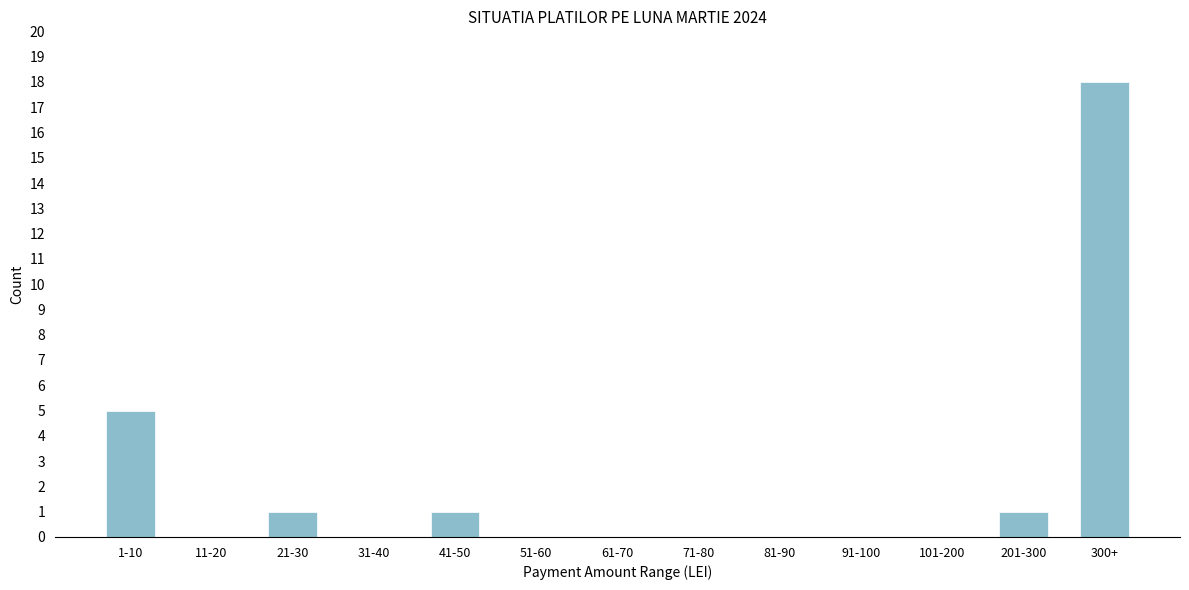

Reading left to right, what are all the values shown in this chart?

1-10=5	11-20=0	21-30=1	31-40=0	41-50=1	51-60=0	61-70=0	71-80=0	81-90=0	91-100=0	101-200=0	201-300=1	300+=18